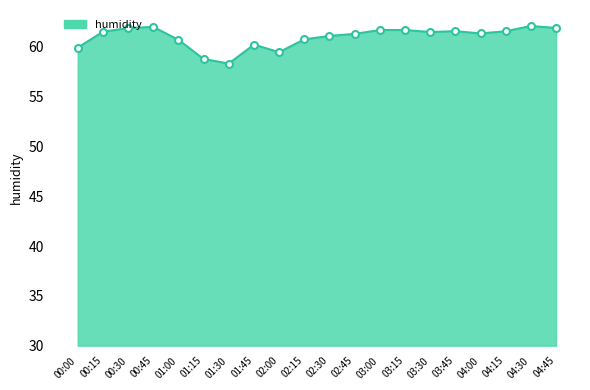

What is the difference between the maximum and minimum values?

3.8